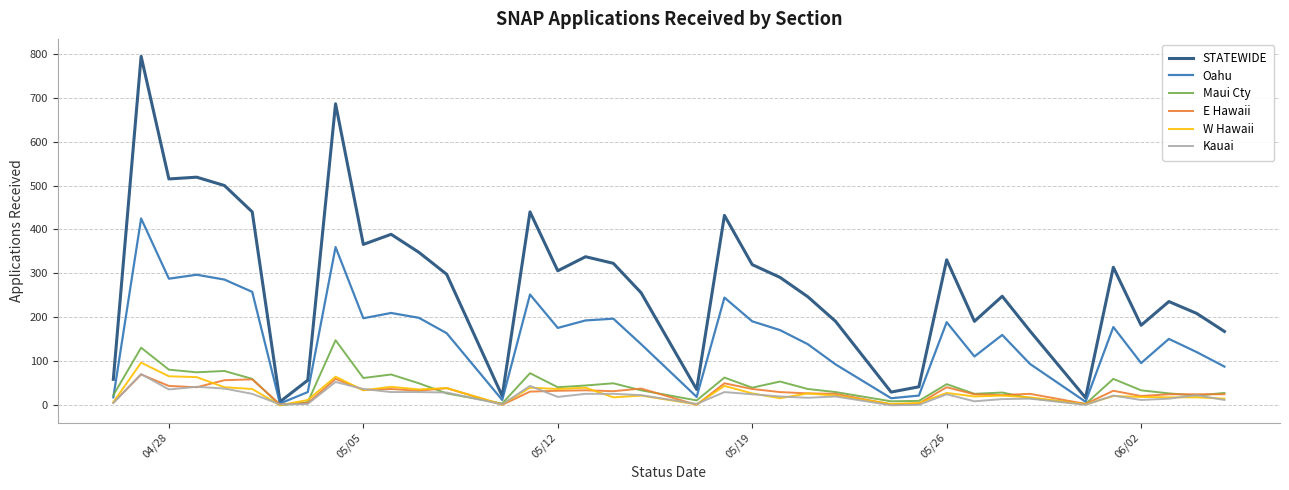

What is the greatest value displayed?

794